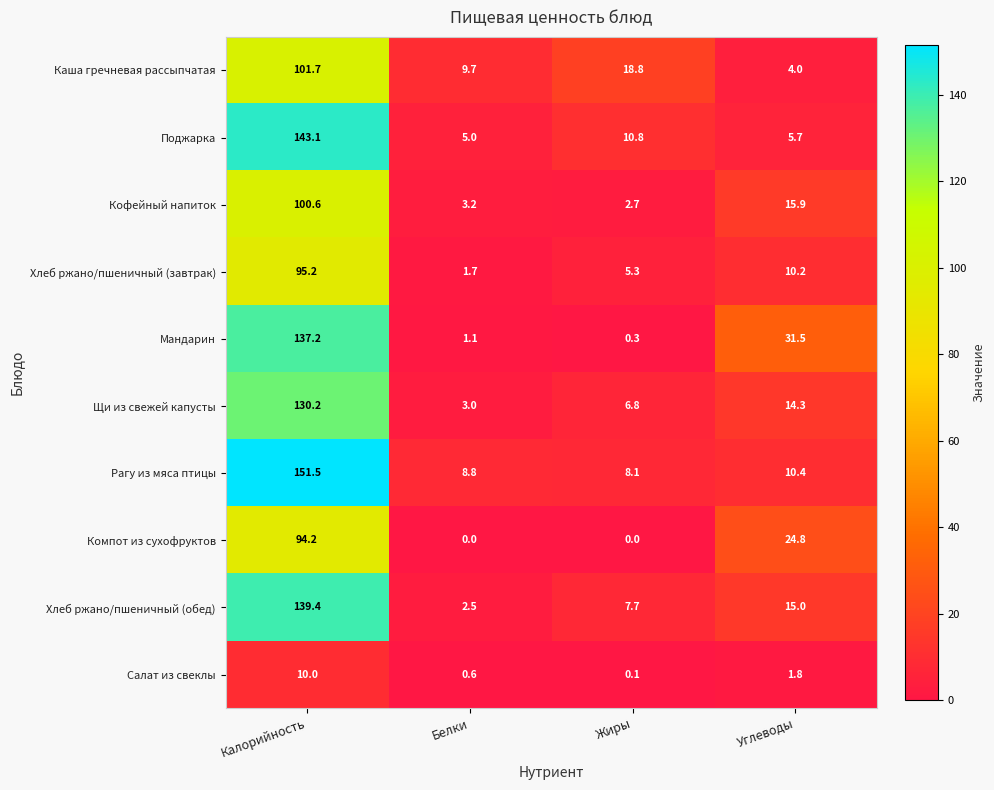

Count the number of categories in the chart.

4